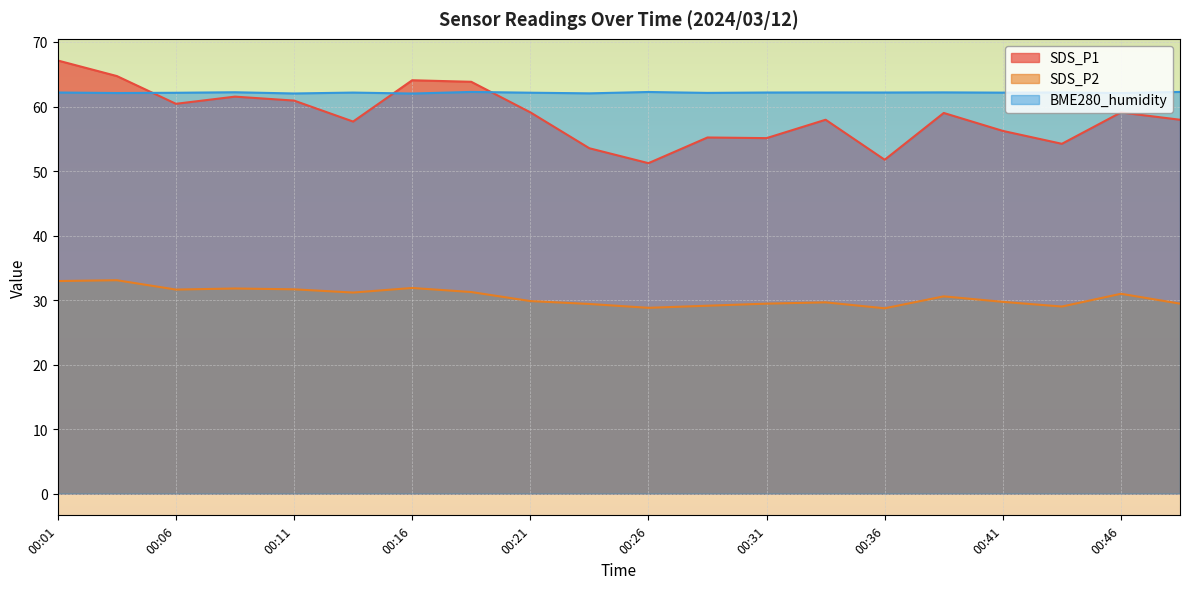

Reading left to right, transcribe all the data shown in this chart.

SDS_P1: 00:01=67.1	00:04=64.7	00:06=60.4	00:09=61.5	00:11=60.9	00:14=57.7	00:16=64.1	00:19=63.8	00:21=59.1	00:23=53.5	00:26=51.2	00:28=55.2	00:31=55.1	00:33=58.0	00:36=51.8	00:38=59.0	00:41=56.2	00:43=54.2	00:46=59.1	00:48=58.0
SDS_P2: 00:01=33.0	00:04=33.1	00:06=31.6	00:09=31.8	00:11=31.7	00:14=31.2	00:16=31.9	00:19=31.2	00:21=29.9	00:23=29.4	00:26=28.8	00:28=29.1	00:31=29.4	00:33=29.6	00:36=28.7	00:38=30.6	00:41=29.7	00:43=29.0	00:46=31.0	00:48=29.4
BME280_humidity: 00:01=62.2	00:04=62.1	00:06=62.1	00:09=62.2	00:11=62.0	00:14=62.2	00:16=62.0	00:19=62.3	00:21=62.1	00:23=62.0	00:26=62.2	00:28=62.1	00:31=62.2	00:33=62.2	00:36=62.2	00:38=62.2	00:41=62.1	00:43=62.2	00:46=62.1	00:48=62.3